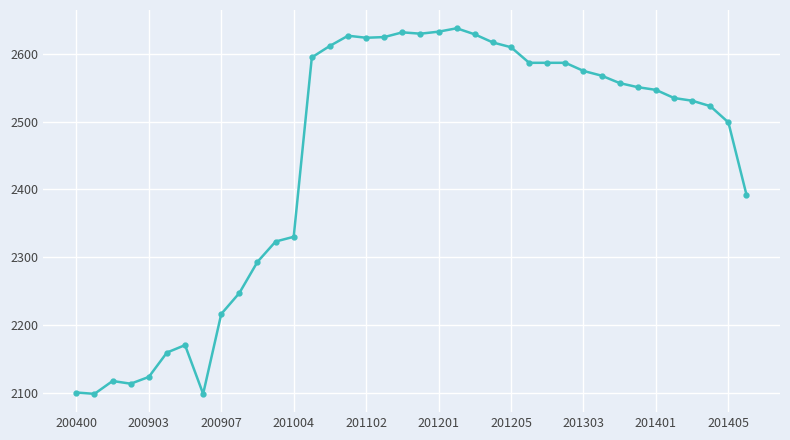

What is the value of the 29th point from the left?

2575